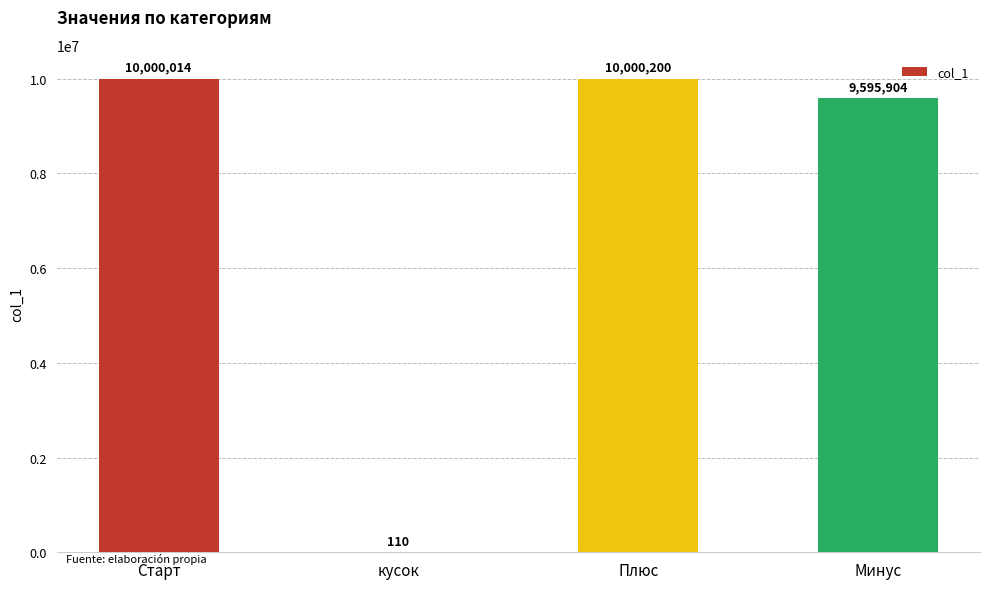

Reading right to left, extract all data points from this chart.

9595904	10000200	110	10000014